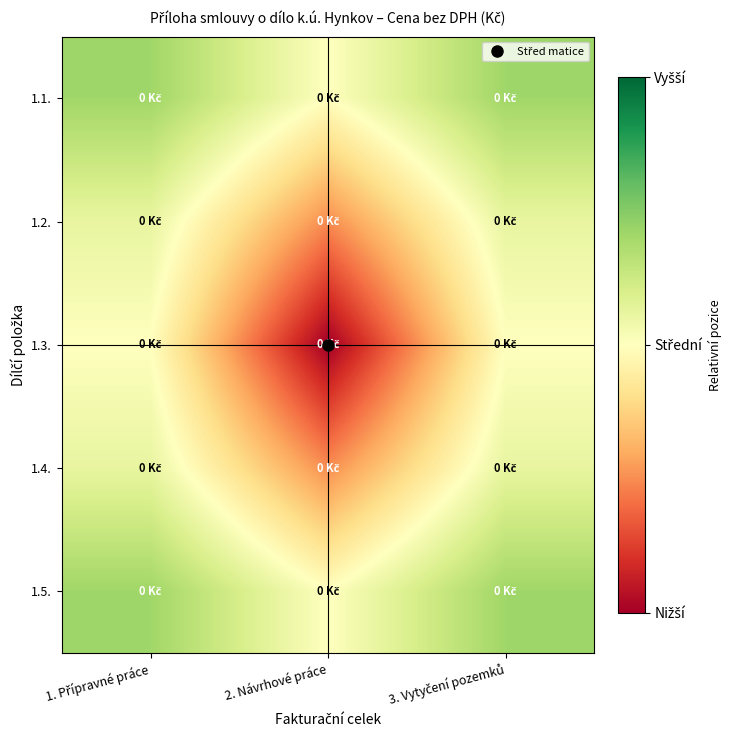

At which category does the chart reach its minimum across all series?

2. Návrhové práce